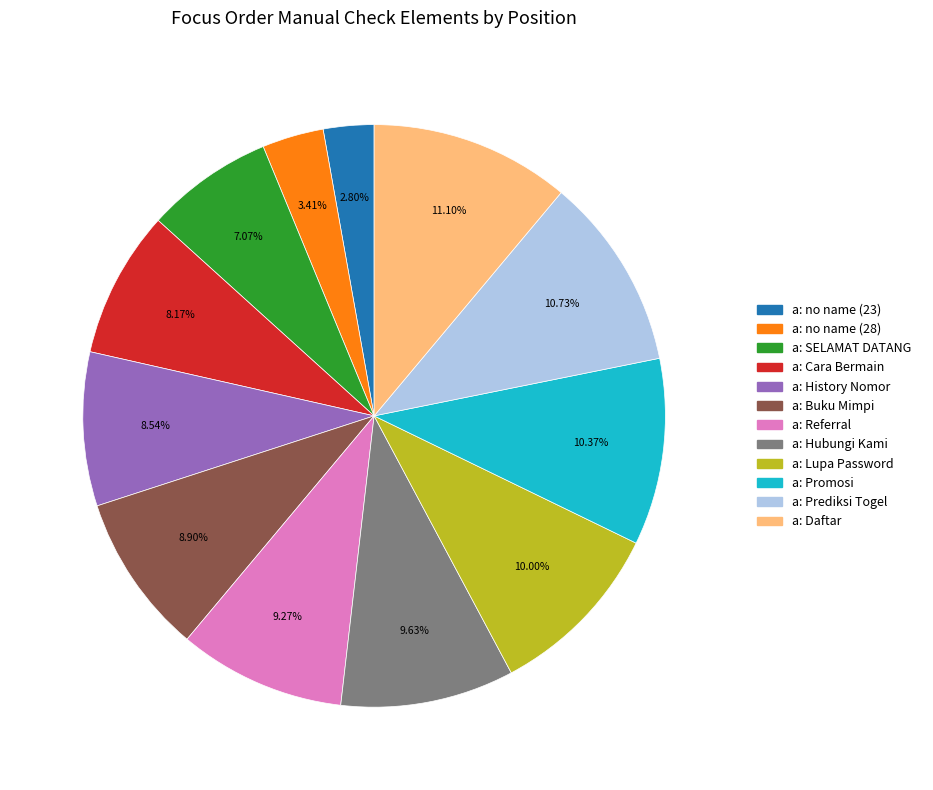

What is the ratio of the value at a: Lupa Password to the value at a: no name (28)?

2.9